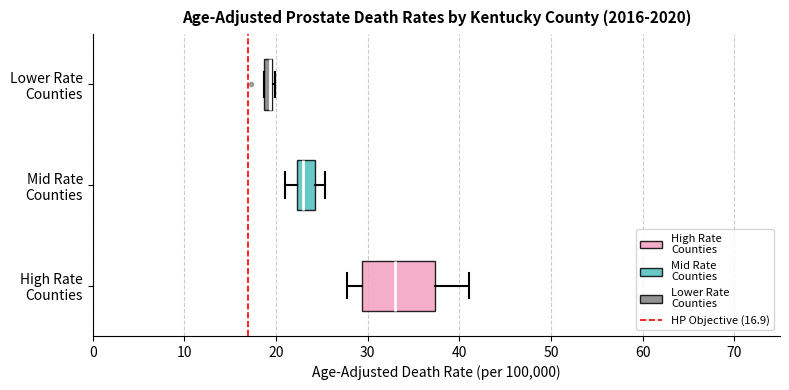

Comparing the boxes themselves (not the whiskers), which one is the widest?

High Rate Counties